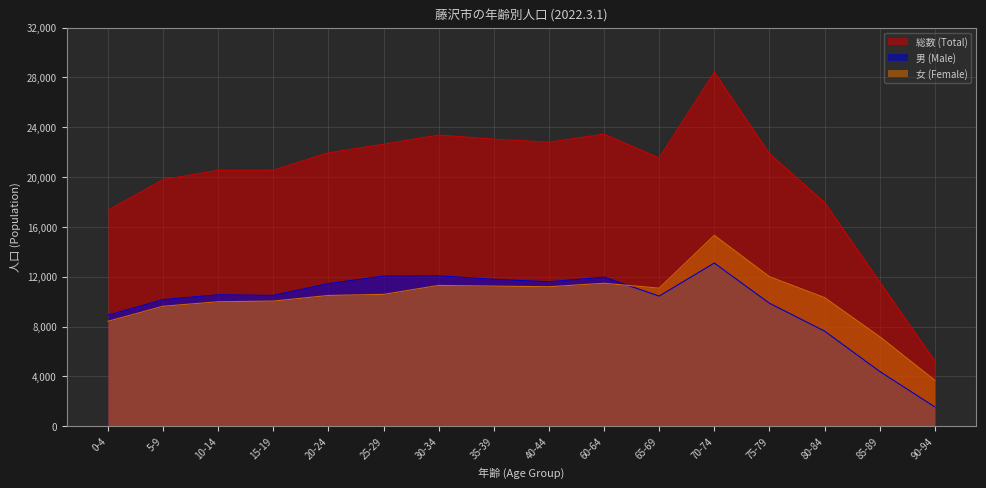

At which label does 総数 (Total) reach its peak?

70-74